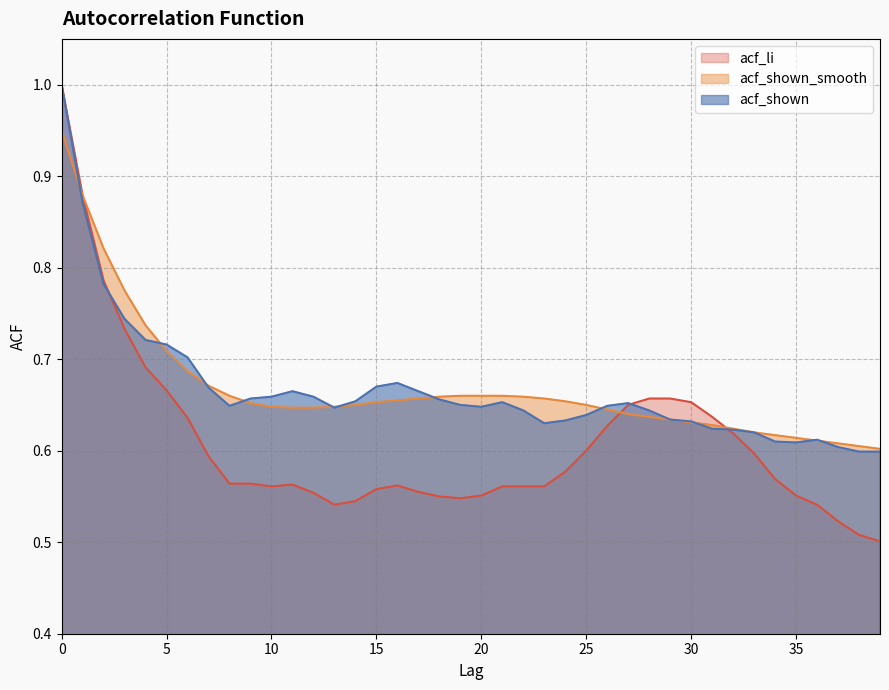

Reading left to right, transcribe all the data shown in this chart.

acf_li: 0=1.0	1=0.9	2=0.8	3=0.7	4=0.7	5=0.7	6=0.6	7=0.6	8=0.6	9=0.6	10=0.6	11=0.6	12=0.6	13=0.5	14=0.5	15=0.6	16=0.6	17=0.6	18=0.6	19=0.5	20=0.6	21=0.6	22=0.6	23=0.6	24=0.6	25=0.6	26=0.6	27=0.7	28=0.7	29=0.7	30=0.7	31=0.6	32=0.6	33=0.6	34=0.6	35=0.6	36=0.5	37=0.5	38=0.5	39=0.5
acf_shown_smooth: 0=0.9	1=0.9	2=0.8	3=0.8	4=0.7	5=0.7	6=0.7	7=0.7	8=0.7	9=0.7	10=0.6	11=0.6	12=0.6	13=0.6	14=0.7	15=0.7	16=0.7	17=0.7	18=0.7	19=0.7	20=0.7	21=0.7	22=0.7	23=0.7	24=0.7	25=0.7	26=0.6	27=0.6	28=0.6	29=0.6	30=0.6	31=0.6	32=0.6	33=0.6	34=0.6	35=0.6	36=0.6	37=0.6	38=0.6	39=0.6
acf_shown: 0=1.0	1=0.9	2=0.8	3=0.7	4=0.7	5=0.7	6=0.7	7=0.7	8=0.6	9=0.7	10=0.7	11=0.7	12=0.7	13=0.6	14=0.7	15=0.7	16=0.7	17=0.7	18=0.7	19=0.7	20=0.6	21=0.7	22=0.6	23=0.6	24=0.6	25=0.6	26=0.6	27=0.7	28=0.6	29=0.6	30=0.6	31=0.6	32=0.6	33=0.6	34=0.6	35=0.6	36=0.6	37=0.6	38=0.6	39=0.6